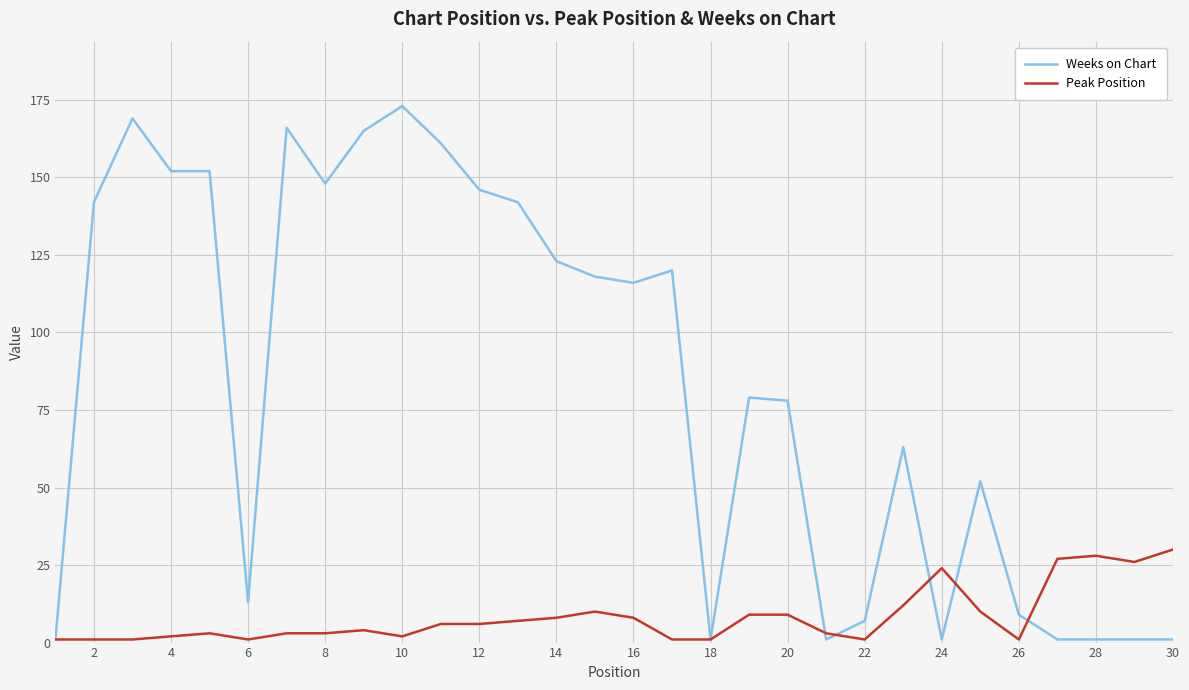

What is the highest value of the Weeks on Chart series?

173